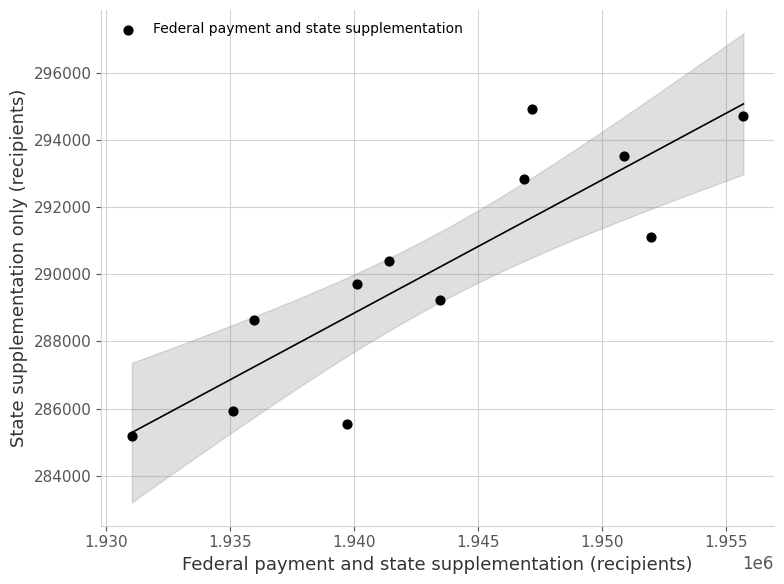

What is the average Y value?

290148